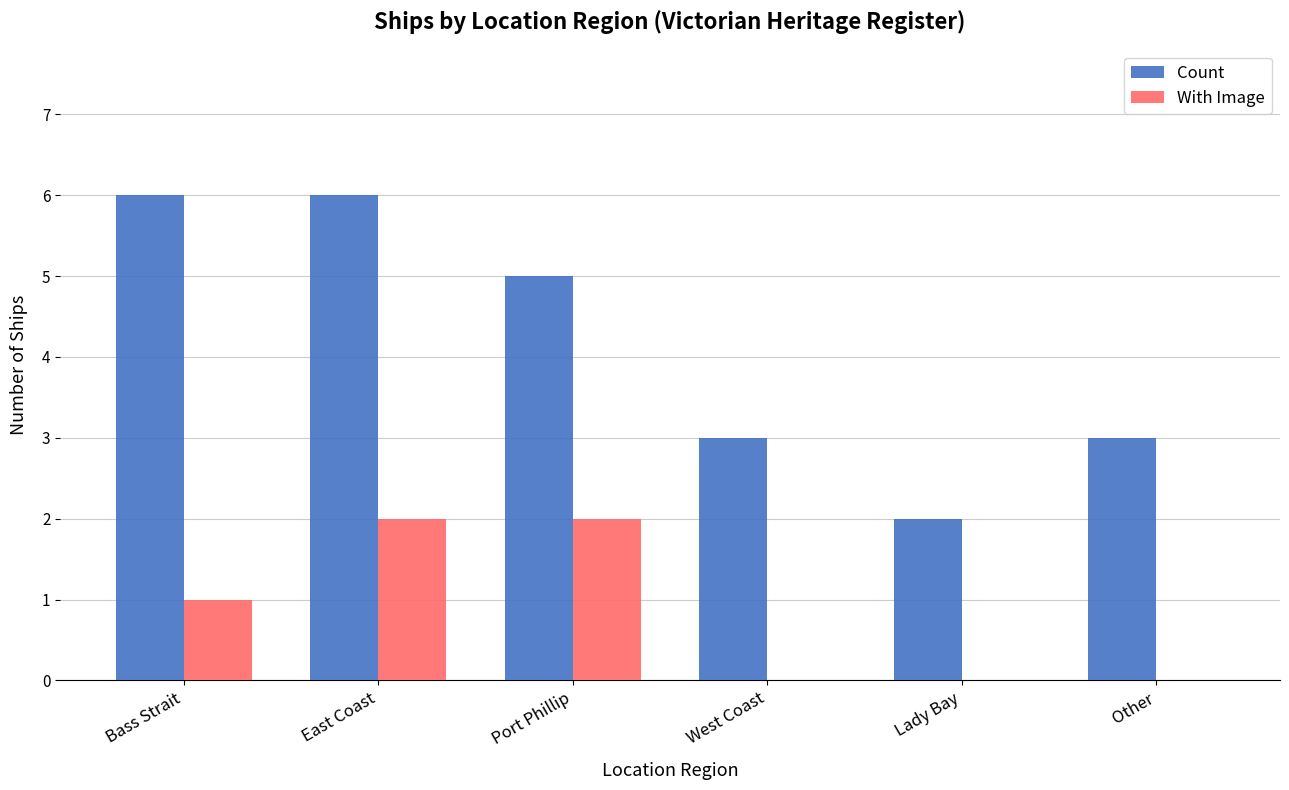

At which category is the sum across all series the highest?

East Coast